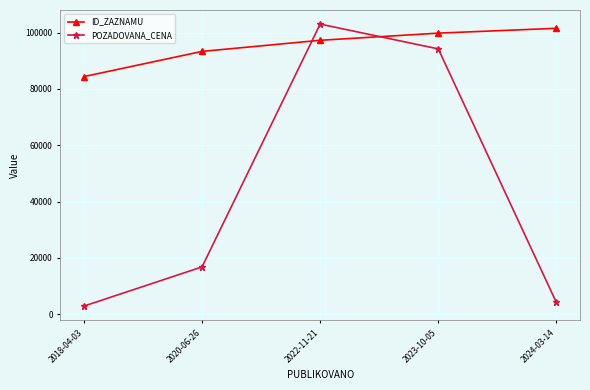

True or false: ID_ZAZNAMU and POZADOVANA_CENA cross at least once.

True